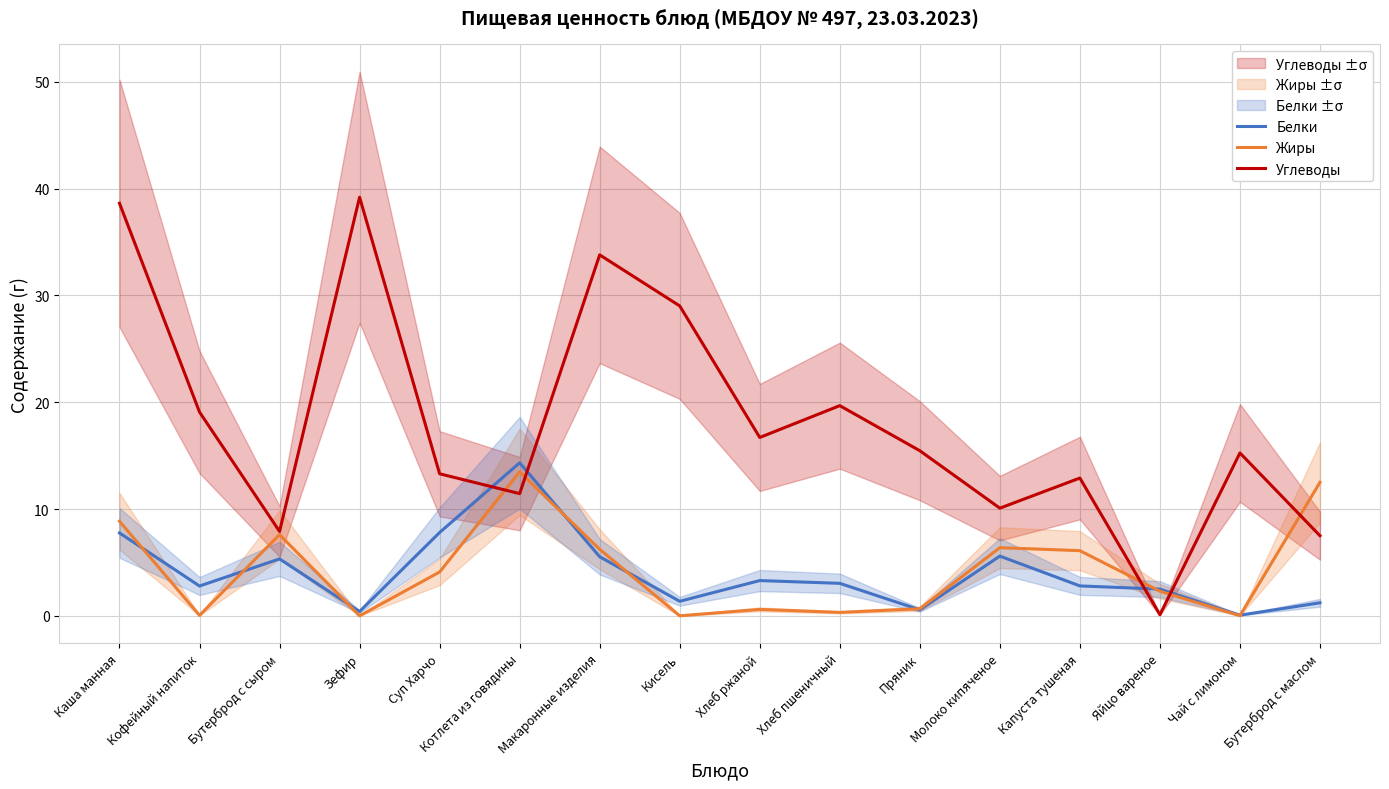

List the labels in order of Жиры value, smallest first.

Зефир, Кисель, Чай с лимоном, Кофейный напиток, Хлеб пшеничный, Хлеб ржаной, Пряник, Яйцо вареное, Суп Харчо, Капуста тушеная, Макаронные изделия, Молоко кипяченое, Бутерброд с сыром, Каша манная, Бутерброд с маслом, Котлета из говядины